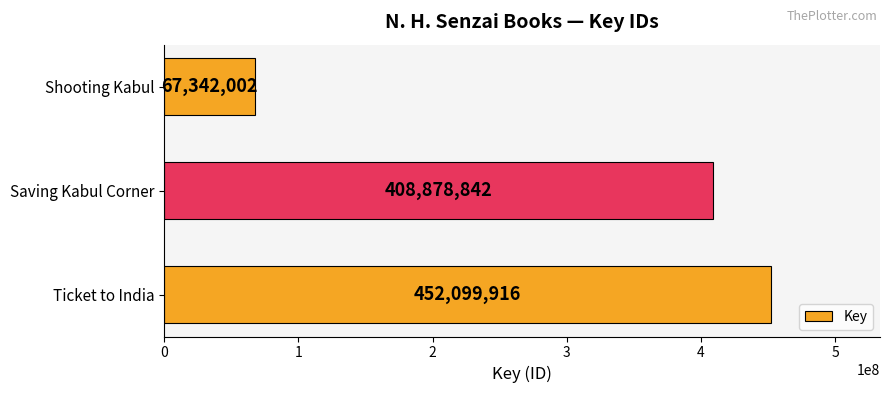

Rank the categories by value from lowest to highest.

Shooting Kabul, Saving Kabul Corner, Ticket to India